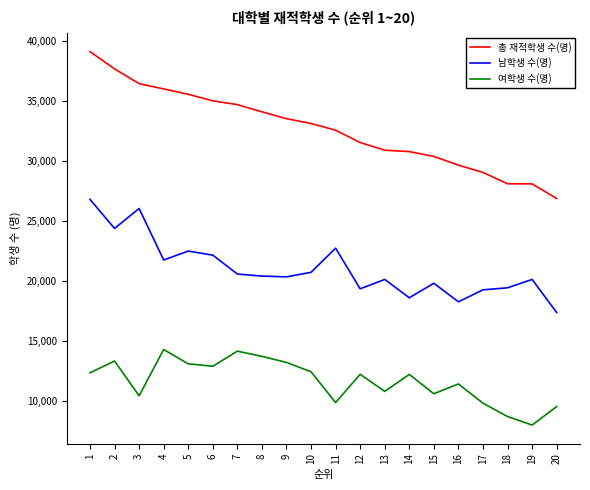

List the series in order of their overall mean, lowest first.

여학생 수(명), 남학생 수(명), 총 재적학생 수(명)